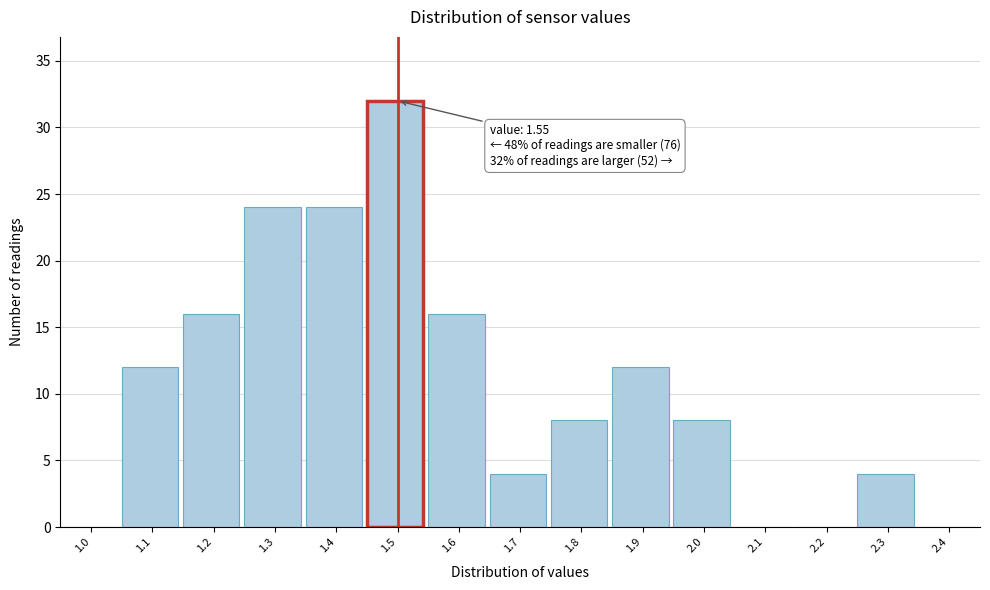

Reading left to right, transcribe all the data shown in this chart.

1.0=0	1.1=12	1.2=16	1.3=24	1.4=24	1.5=32	1.6=16	1.7=4	1.8=8	1.9=12	2.0=8	2.1=0	2.2=0	2.3=4	2.4=0